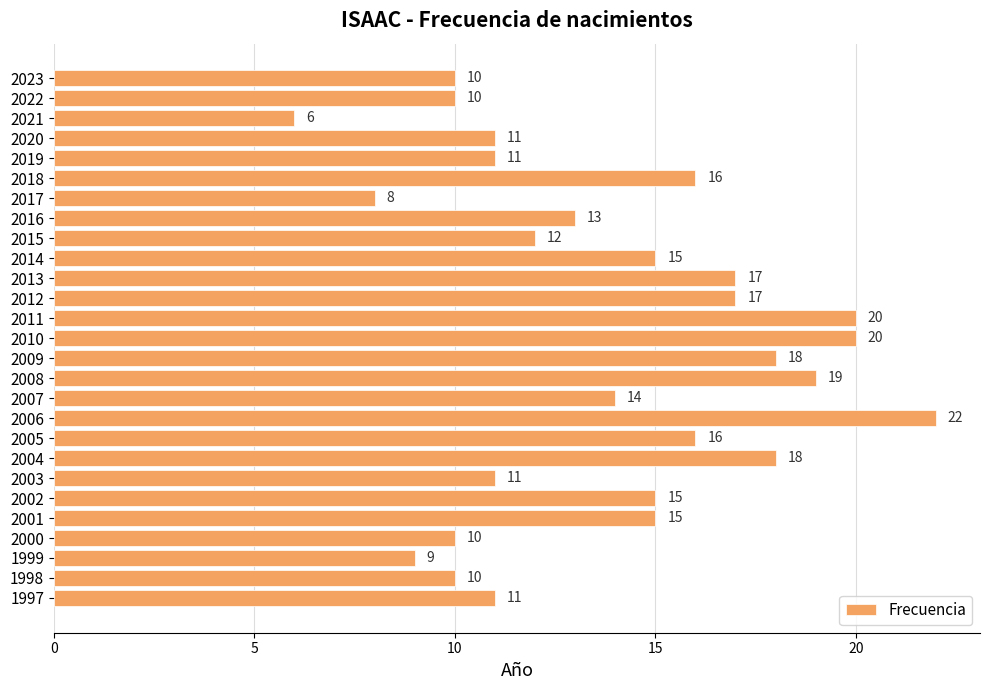

Which has a higher value, 2022 or 2009?

2009